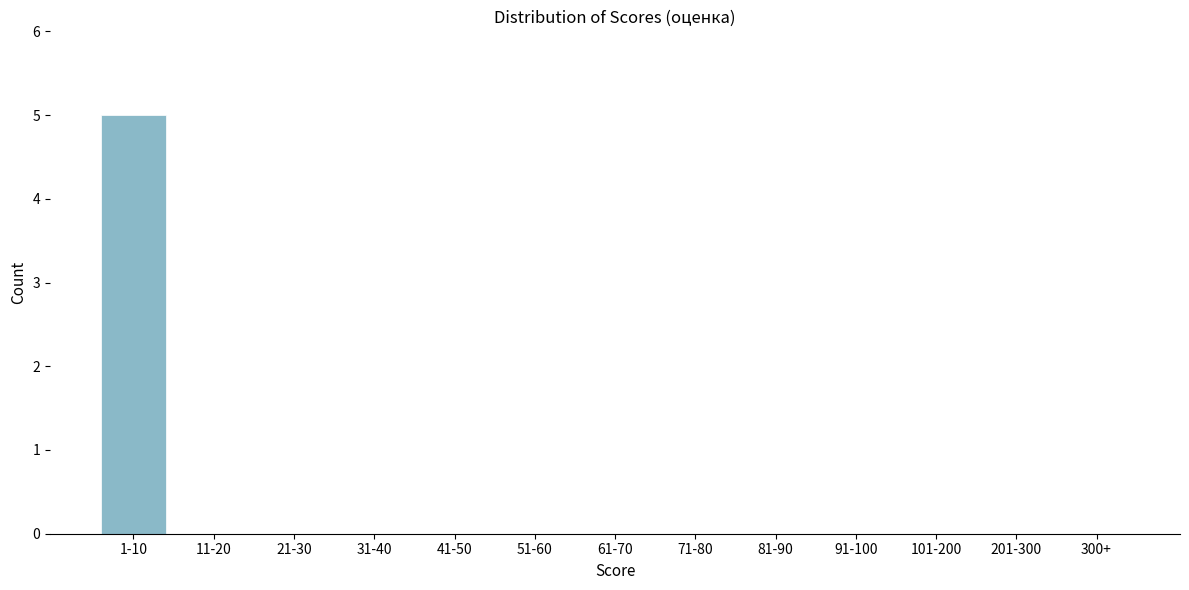

Reading left to right, what are all the values shown in this chart?

1-10=5	11-20=0	21-30=0	31-40=0	41-50=0	51-60=0	61-70=0	71-80=0	81-90=0	91-100=0	101-200=0	201-300=0	300+=0